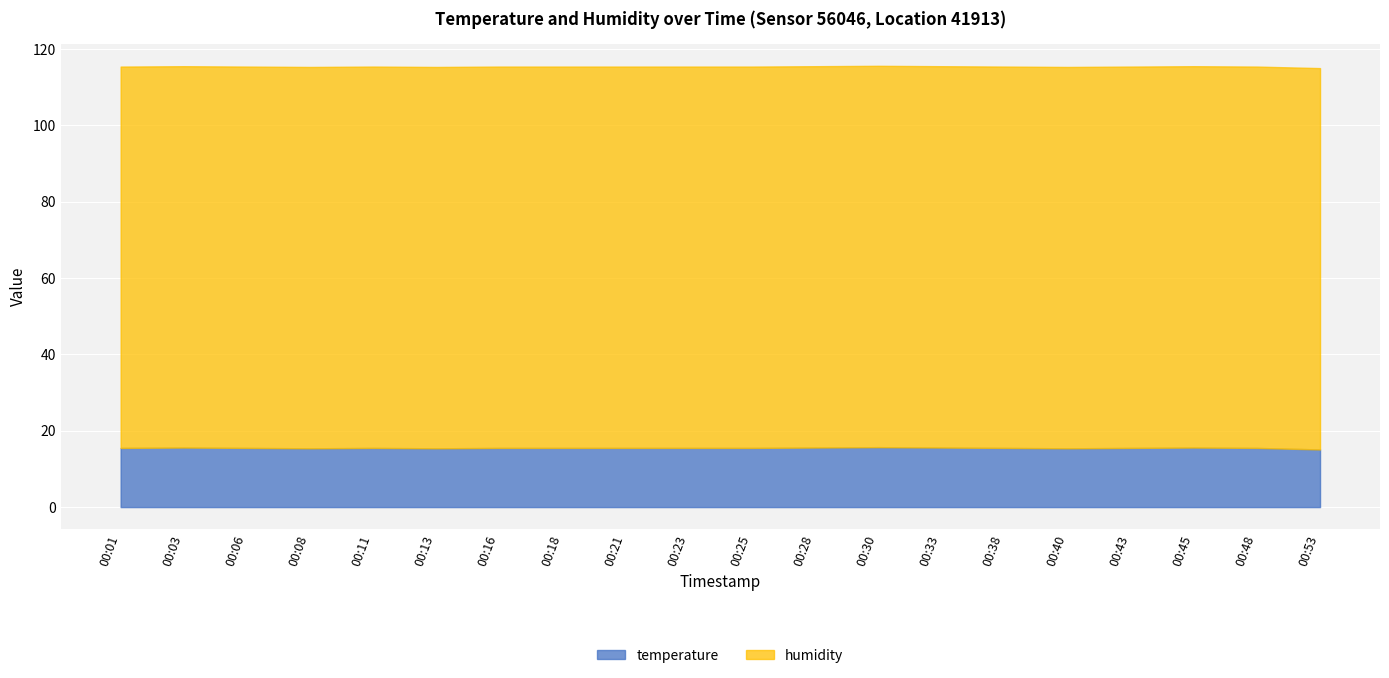

Reading left to right, list all the values displayed in this chart.

temperature: 00:01=15.5	00:03=15.6	00:06=15.5	00:08=15.4	00:11=15.5	00:13=15.4	00:16=15.5	00:18=15.5	00:21=15.5	00:23=15.5	00:25=15.5	00:28=15.6	00:30=15.7	00:33=15.6	00:38=15.5	00:40=15.4	00:43=15.5	00:45=15.6	00:48=15.5	00:53=15.1
humidity: 00:01=99.9	00:03=99.9	00:06=99.9	00:08=99.9	00:11=99.9	00:13=99.9	00:16=99.9	00:18=99.9	00:21=99.9	00:23=99.9	00:25=99.9	00:28=99.9	00:30=99.9	00:33=99.9	00:38=99.9	00:40=99.9	00:43=99.9	00:45=99.9	00:48=99.9	00:53=99.9